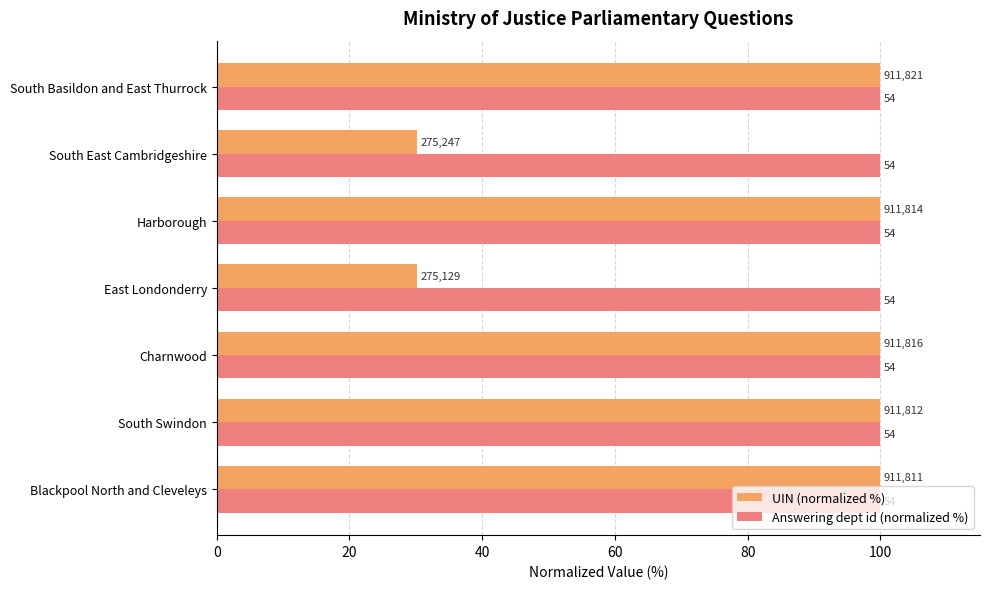

What are all the series names shown in the legend?

UIN (normalized %), Answering dept id (normalized %)